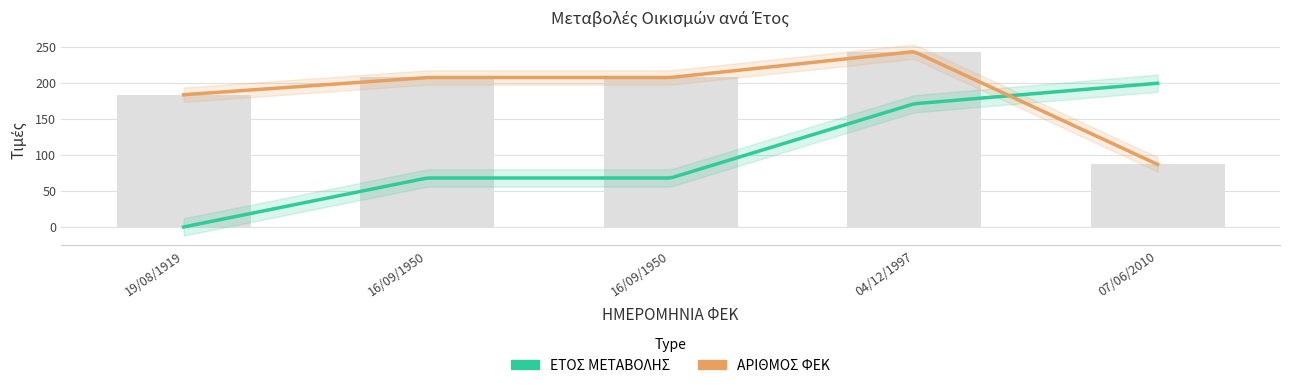

Are the bars grouped side by side (vs. stacked)?

No